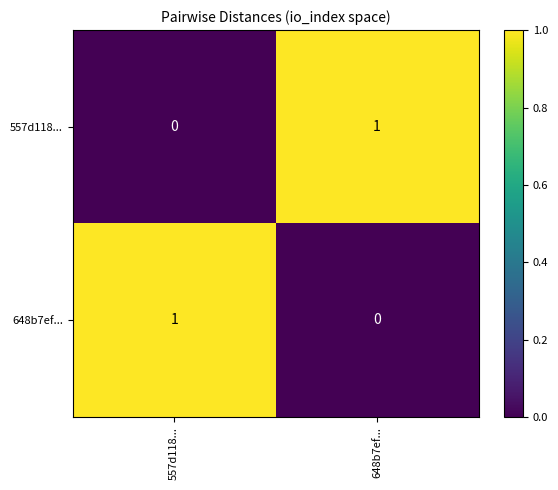

At 648b7ef..., list the series in order from largest to smallest.

557d118..., 648b7ef...